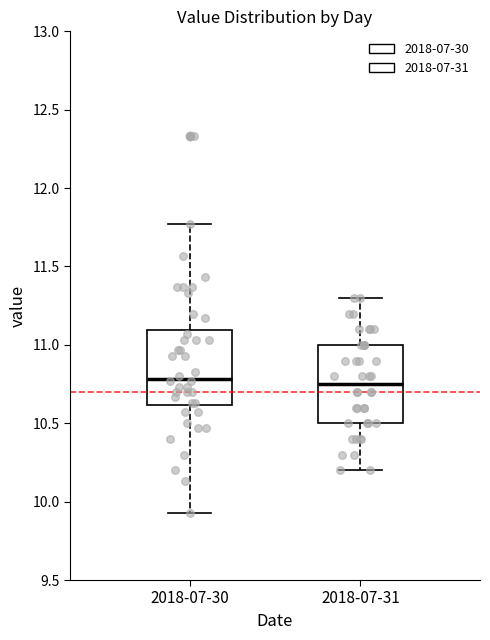

Where is the upper edge of the box for 2018-07-31 on the y-axis? The values are not printed on the chart, so give them approximately, as read against the axis.

11.00